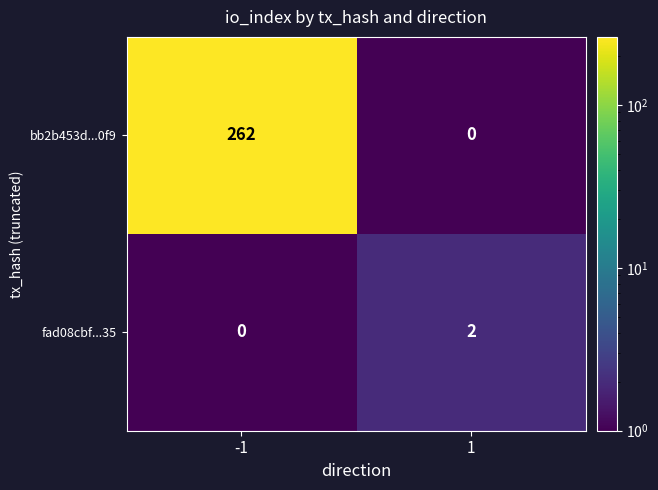

Count the number of data series in this chart.

2